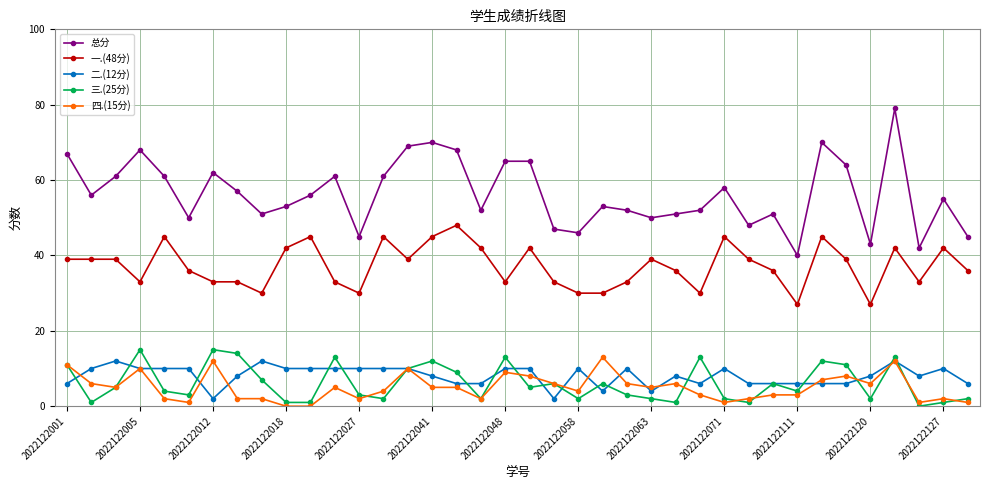

True or false: 二.(12分) has more than 2 interior local peaks.

True